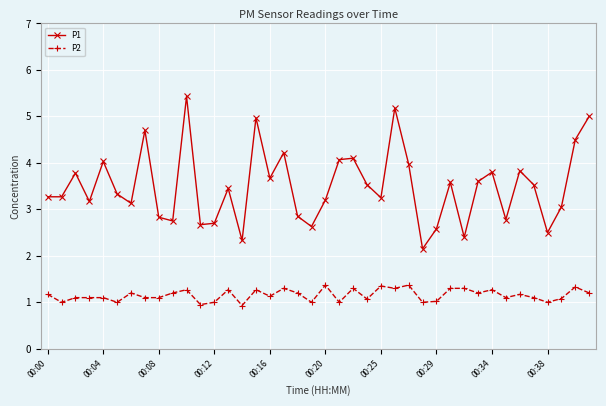

How many lines are shown in the chart?

2